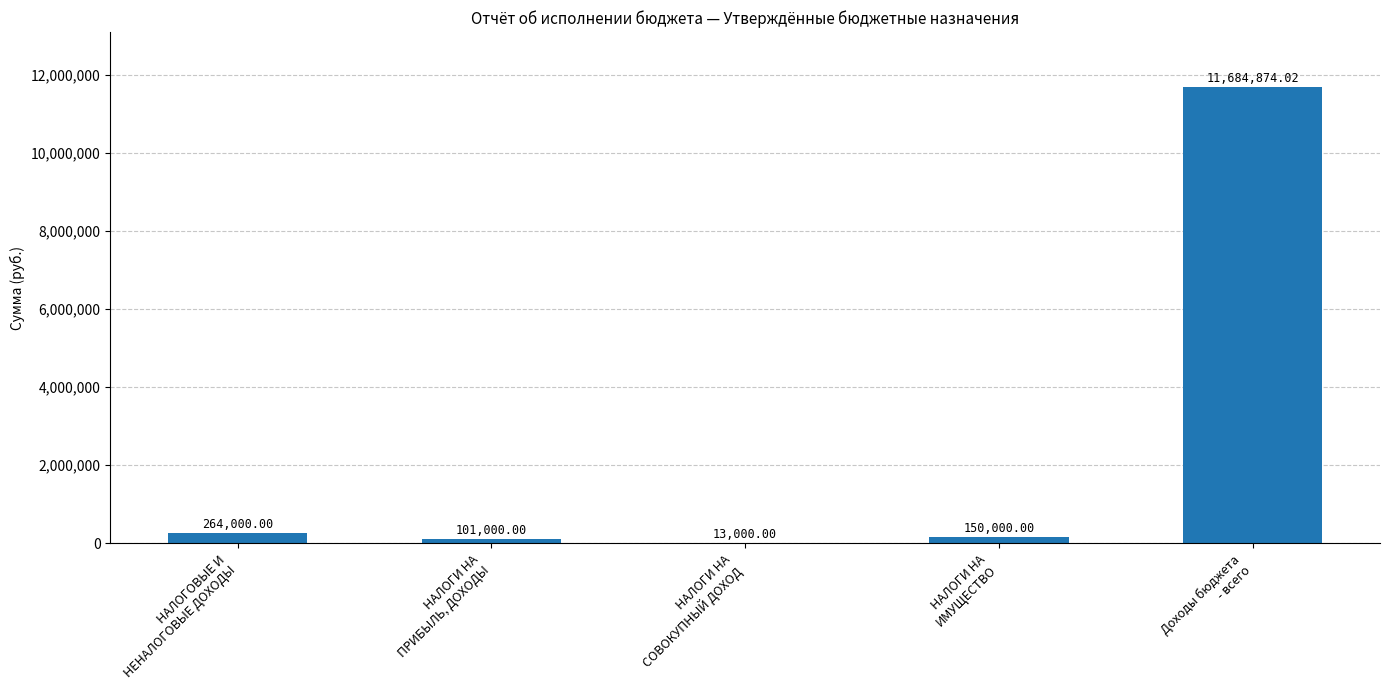

Are the bars horizontal?

No